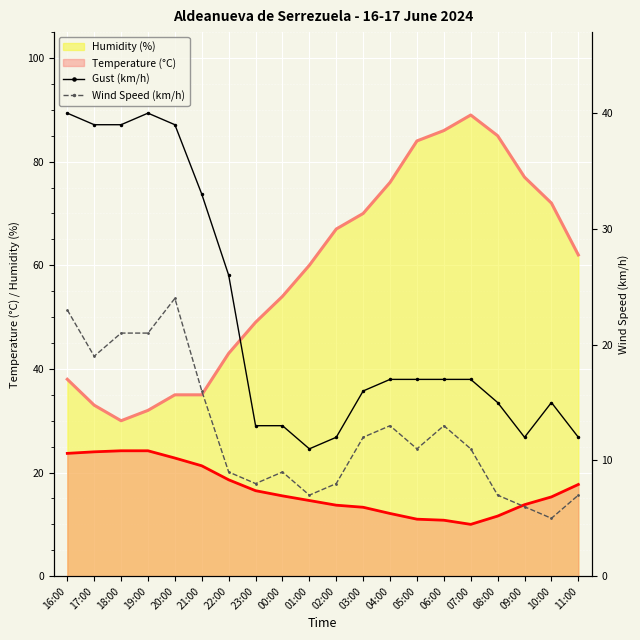

At which label does Gust (km/h) reach its peak?

16:00